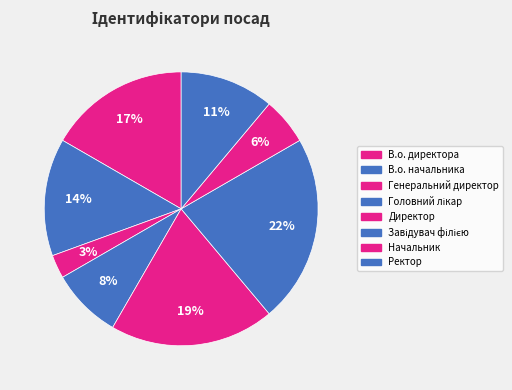

Count the number of slices in the pie.

8